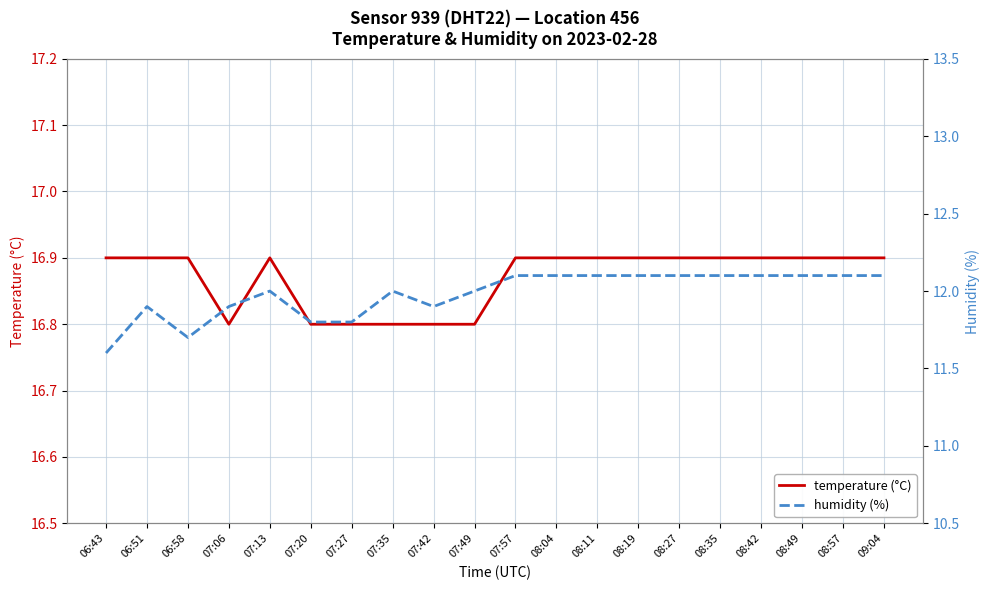

List the labels in order of humidity (%) value, smallest first.

06:43, 06:58, 07:20, 07:27, 06:51, 07:06, 07:42, 07:13, 07:35, 07:49, 07:57, 08:04, 08:11, 08:19, 08:27, 08:35, 08:42, 08:49, 08:57, 09:04